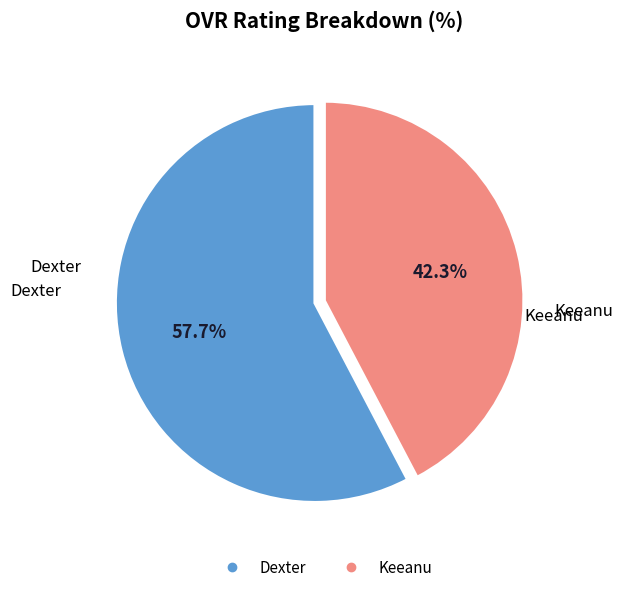

True or false: Dexter accounts for 52% of the total.

False